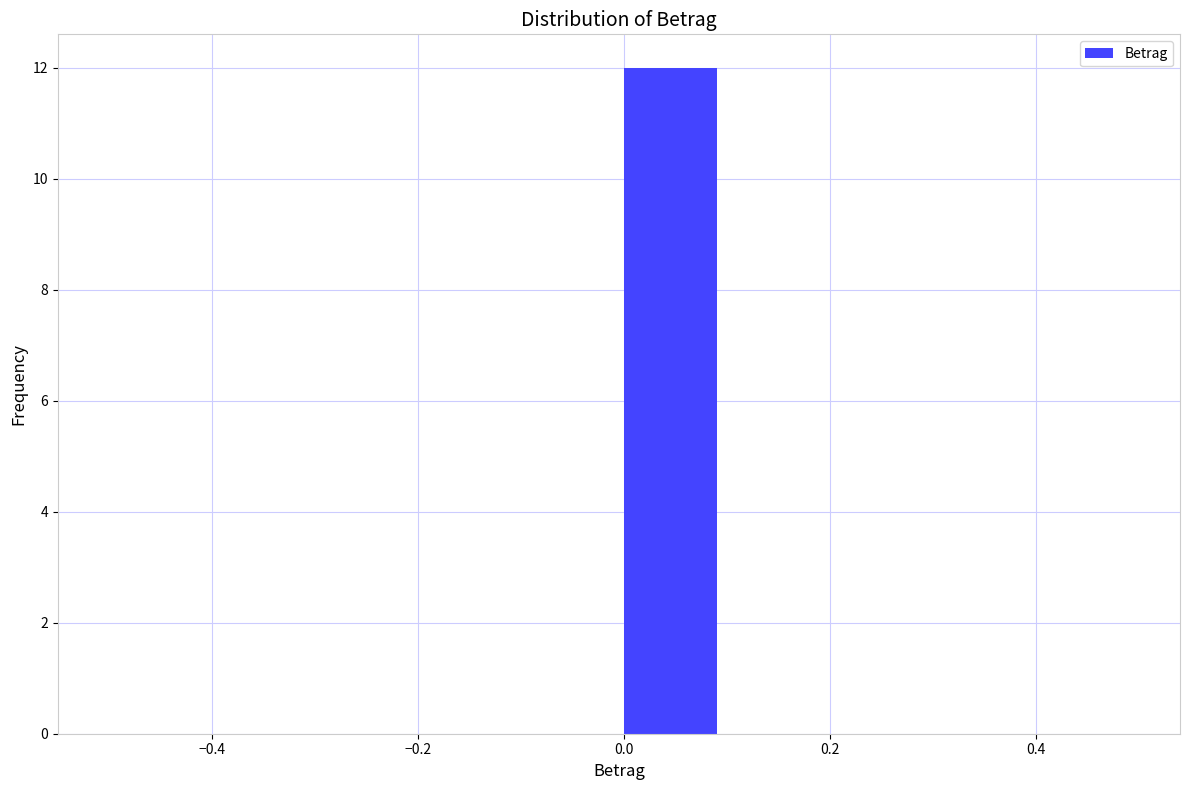

Which range on the x-axis has the tallest bar?

0.0 to 0.1